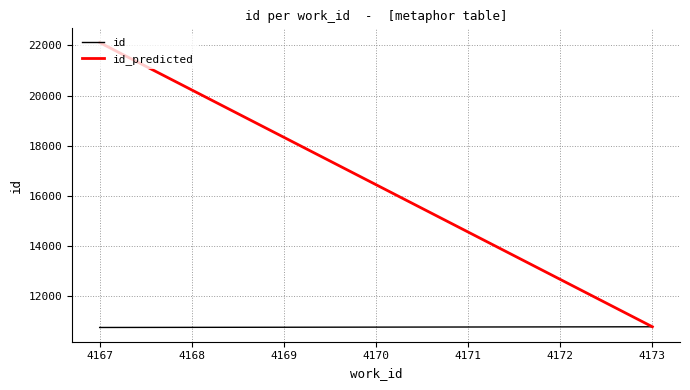

Which series has the widest spread of values?

id_predicted